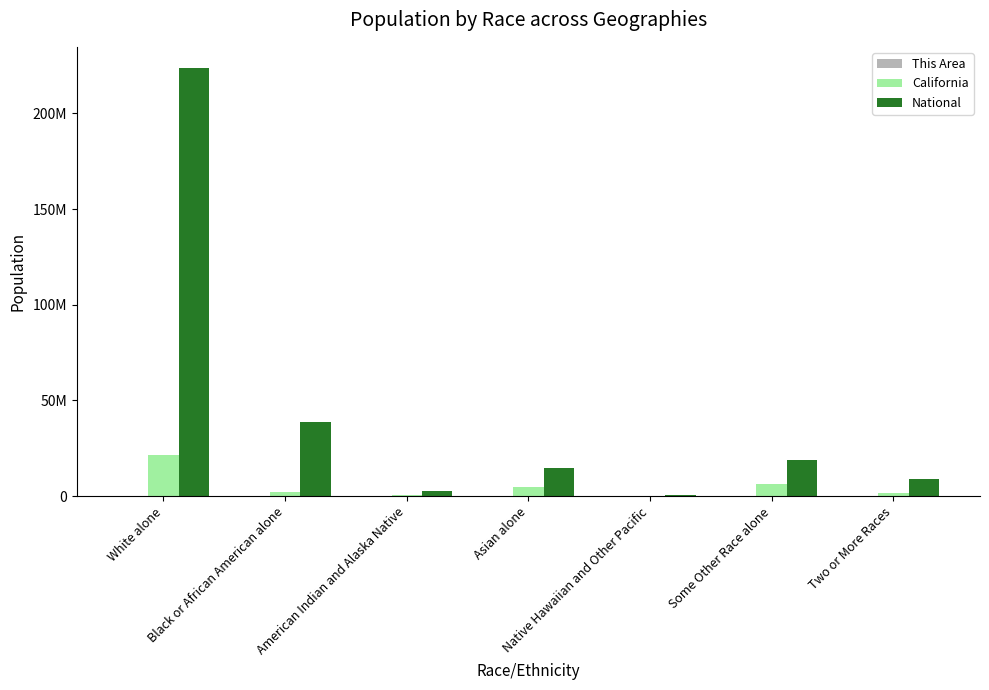

What is the value of the California bar at the 7th from the left?

1815384